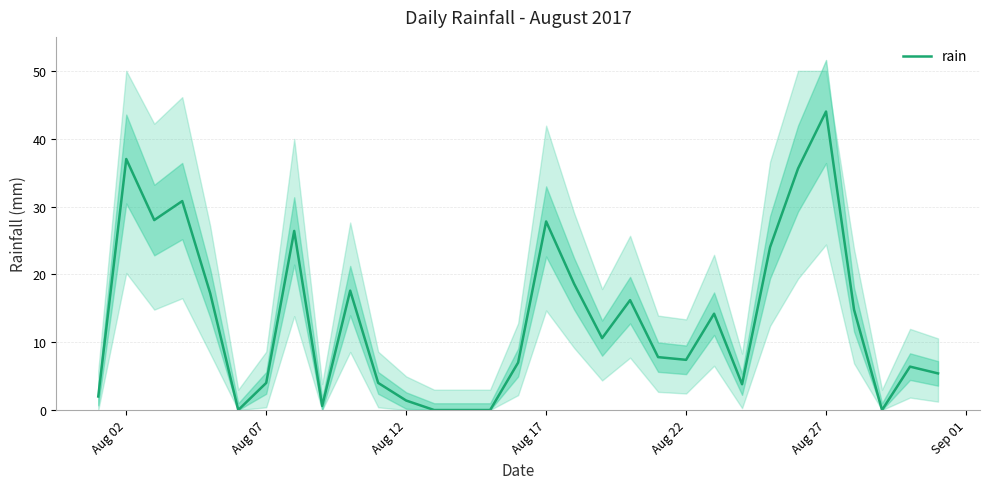

How many categories are shown in the chart?

31